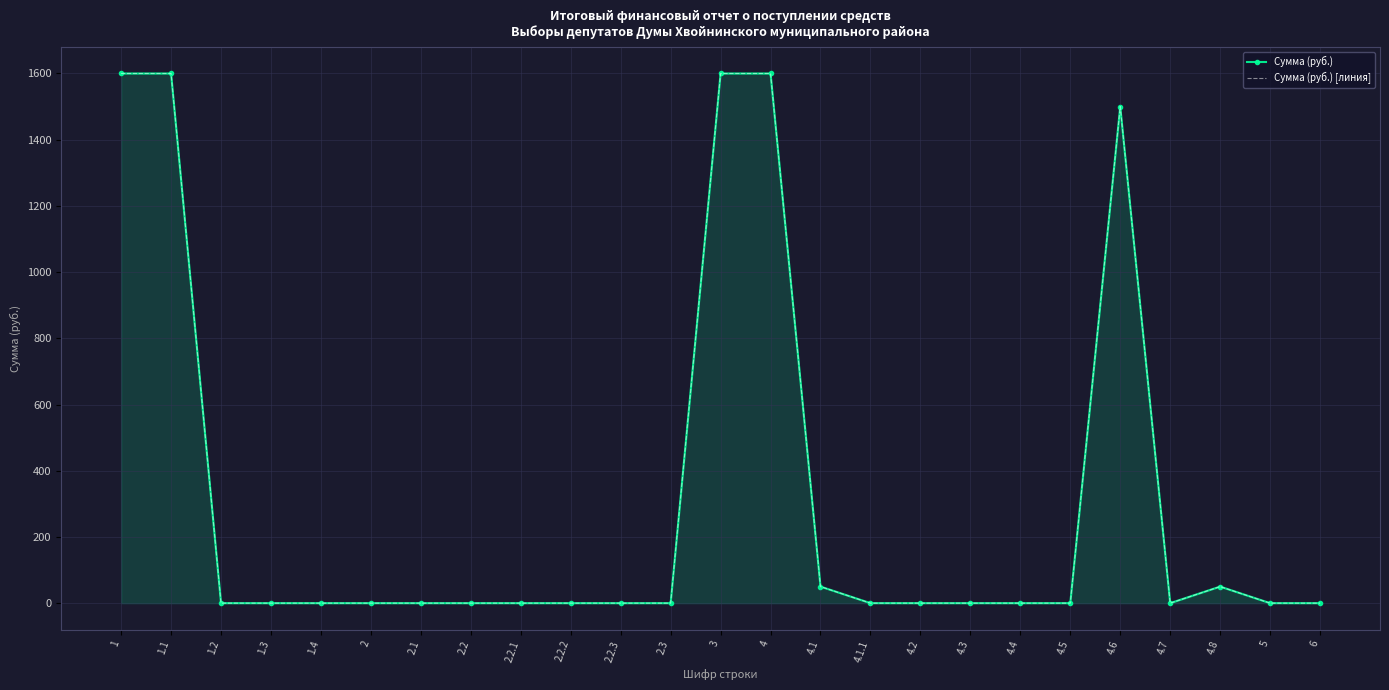

In Сумма (руб.) [линия], how many points are lower than both neighbors (excluding endpoints)?

1